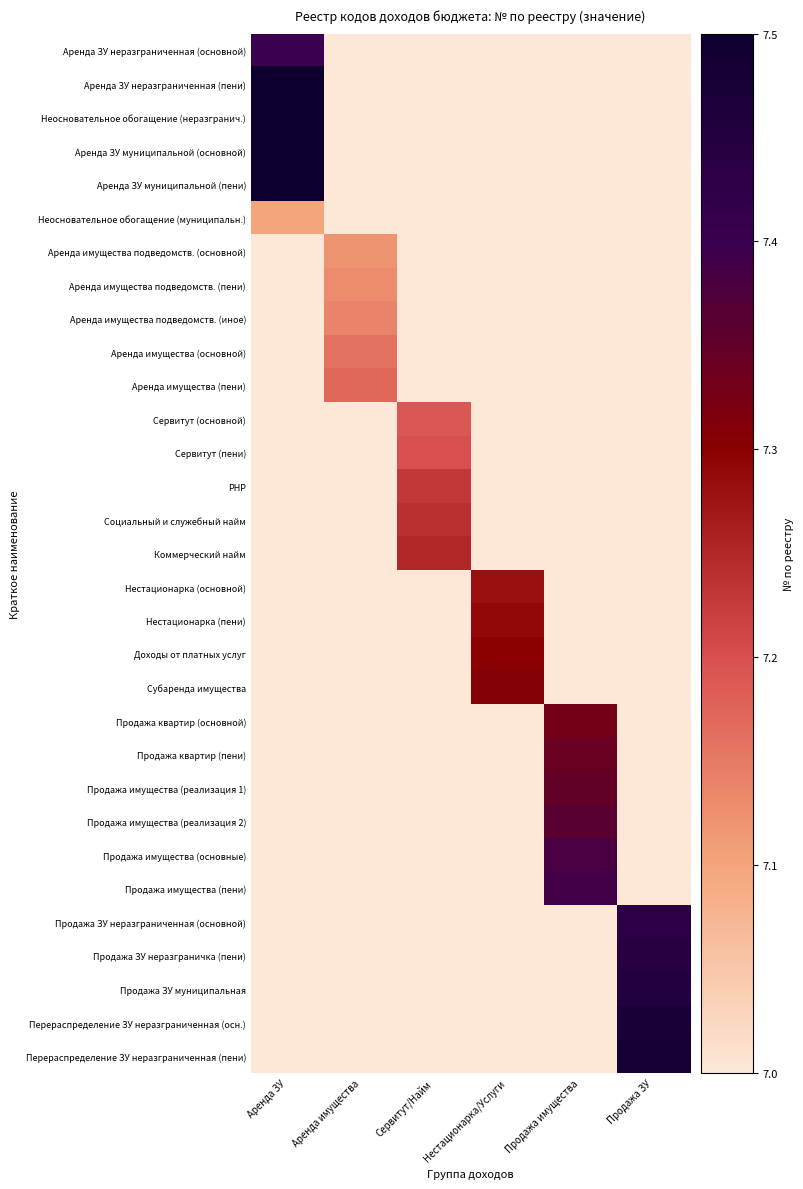

How many series are shown in this chart?

31